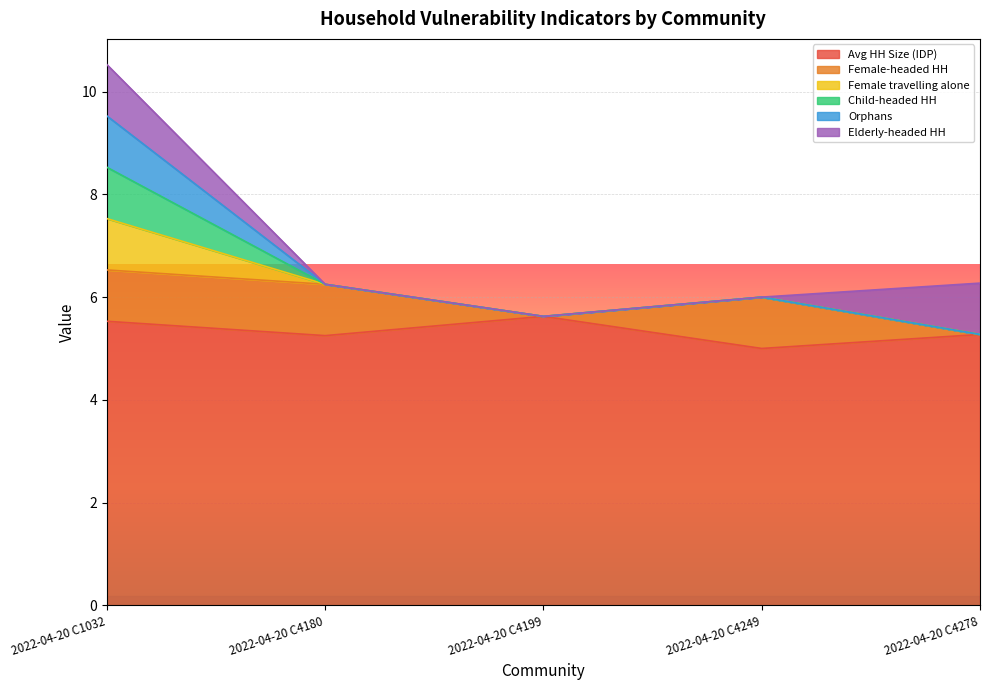

Is it true that Female-headed HH equals 1.0 at 2022-04-20 C1032?

True